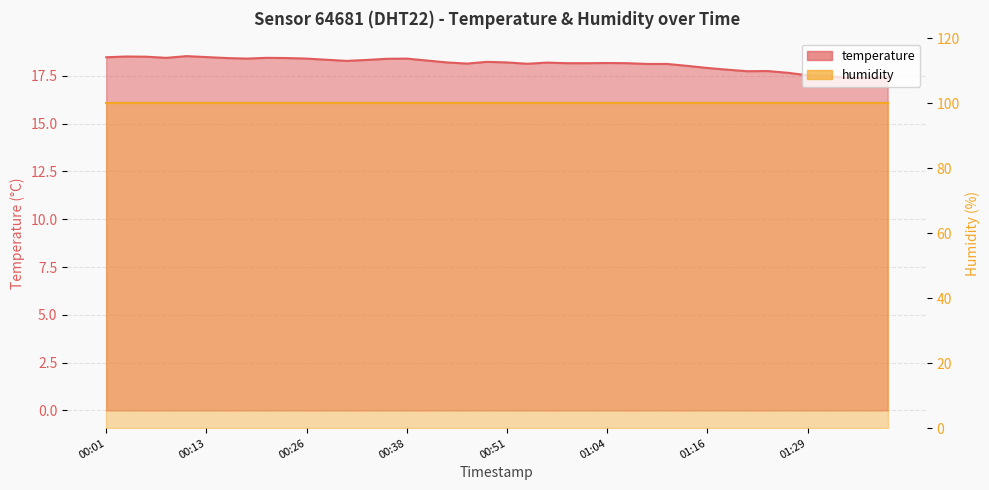

Which has a higher value, 00:06 or 01:31?

00:06